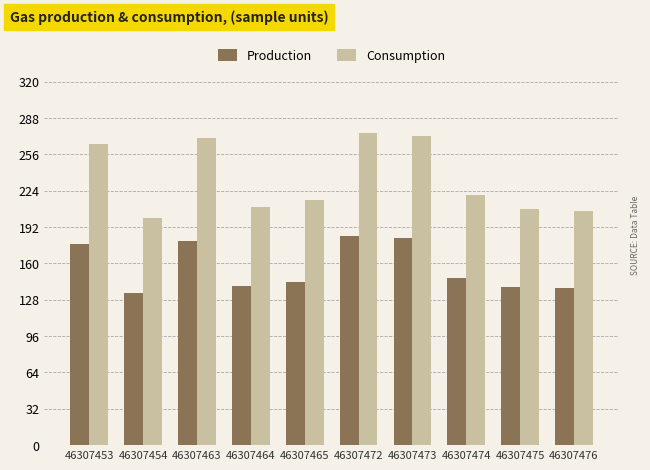

How many values in the Consumption series are below 220?

5